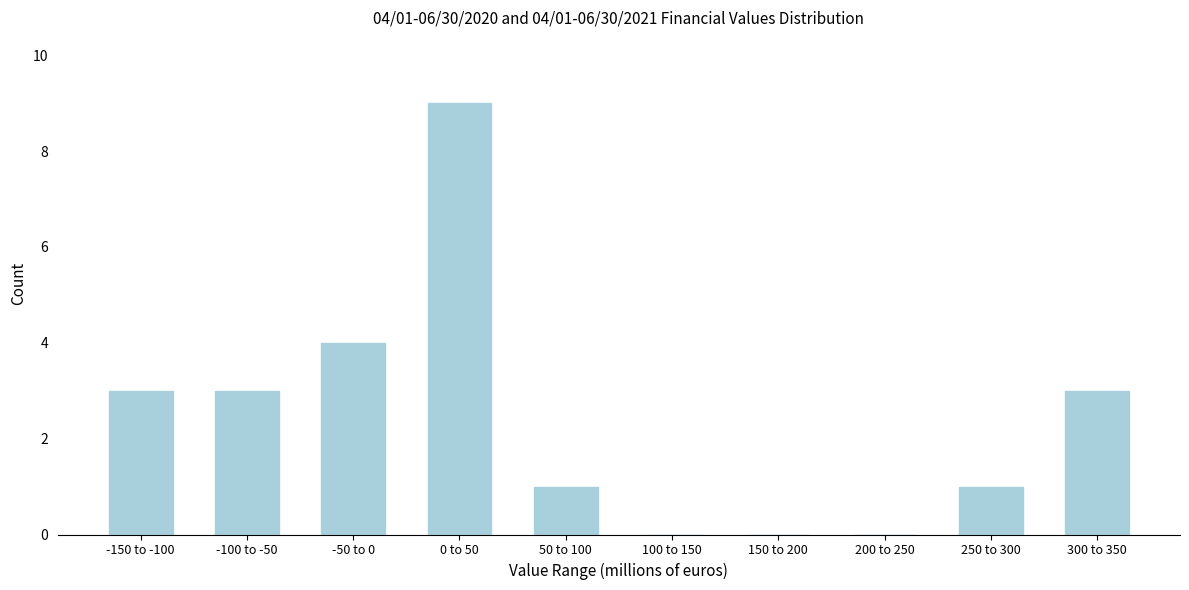

Reading left to right, list all the values displayed in this chart.

-150 to -100=3	-100 to -50=3	-50 to 0=4	0 to 50=9	50 to 100=1	100 to 150=0	150 to 200=0	200 to 250=0	250 to 300=1	300 to 350=3